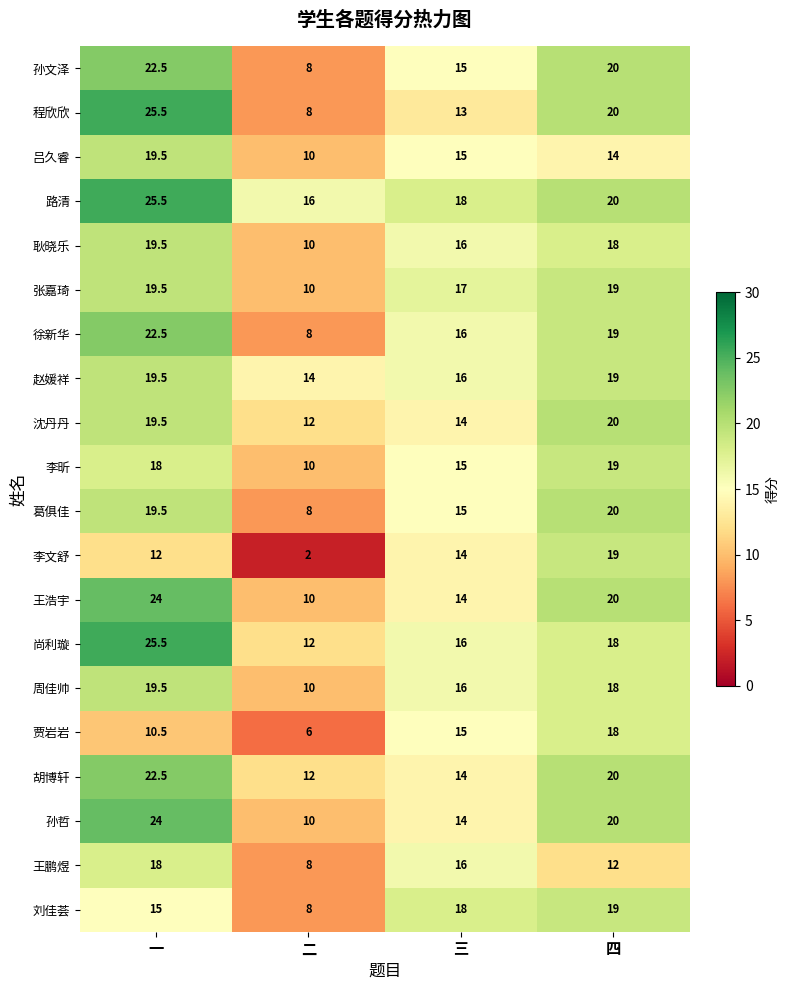

Which label corresponds to the largest value in the chart?

一